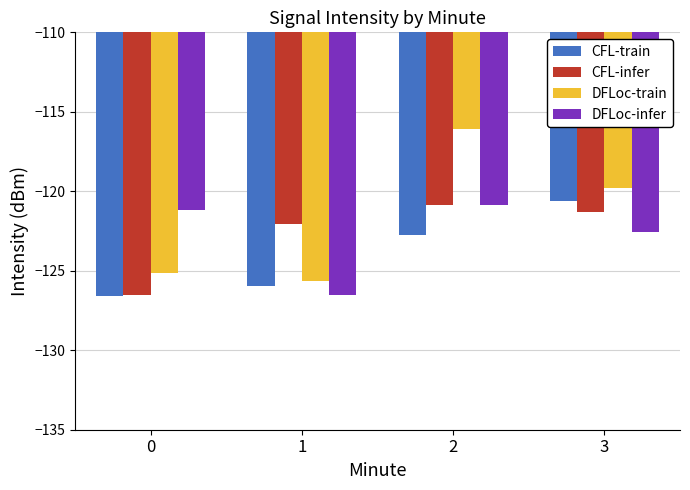

Reading left to right, list all the values displayed in this chart.

CFL-train: -126.6	-126.0	-122.8	-120.6
CFL-infer: -126.5	-122.0	-120.9	-121.3
DFLoc-train: -125.1	-125.7	-116.1	-119.8
DFLoc-infer: -121.2	-126.5	-120.9	-122.6